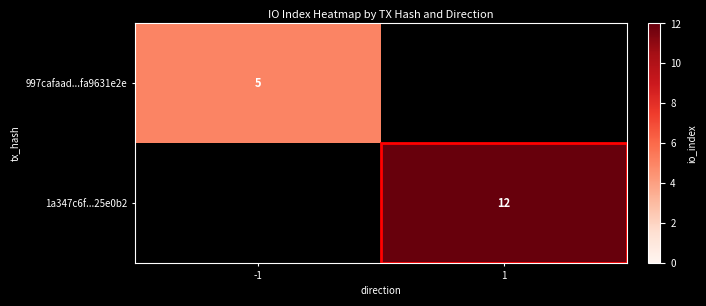

Is the value of 1a347c6f...25e0b2 at 1 greater than the value of 997cafaad...fa9631e2e at -1?

Yes